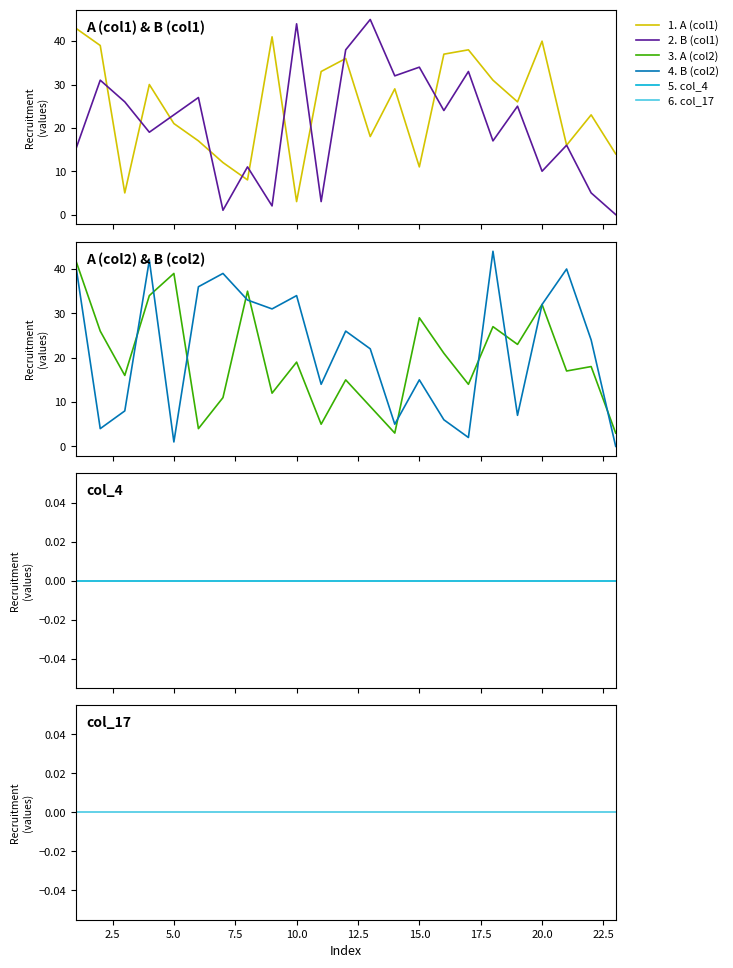

At how many categories does at least one series exceed 35?

15